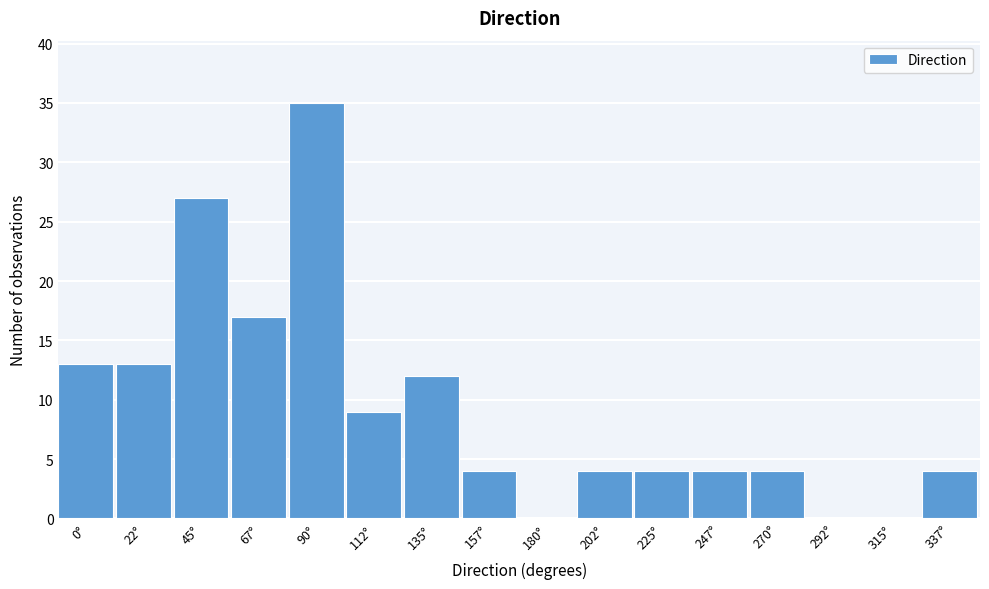

Reading left to right, list all the values displayed in this chart.

0°=13	22°=13	45°=27	67°=17	90°=35	112°=9	135°=12	157°=4	180°=0	202°=4	225°=4	247°=4	270°=4	292°=0	315°=0	337°=4